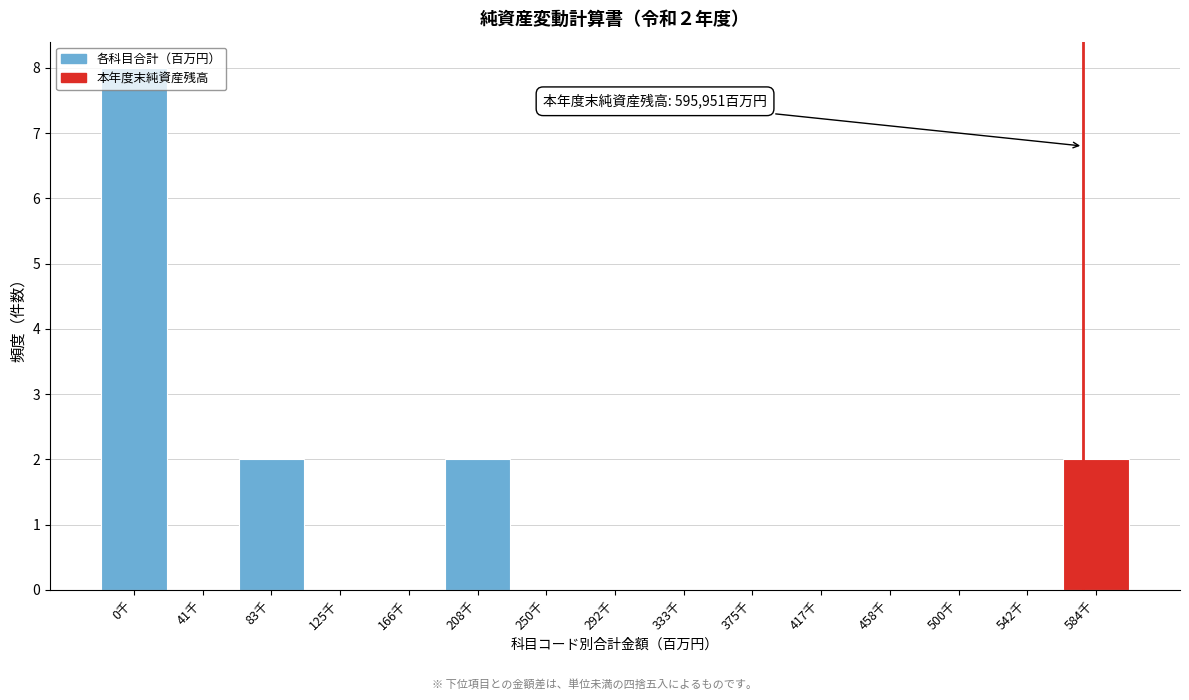

What is the change in value from 333千 to 584千?

+2